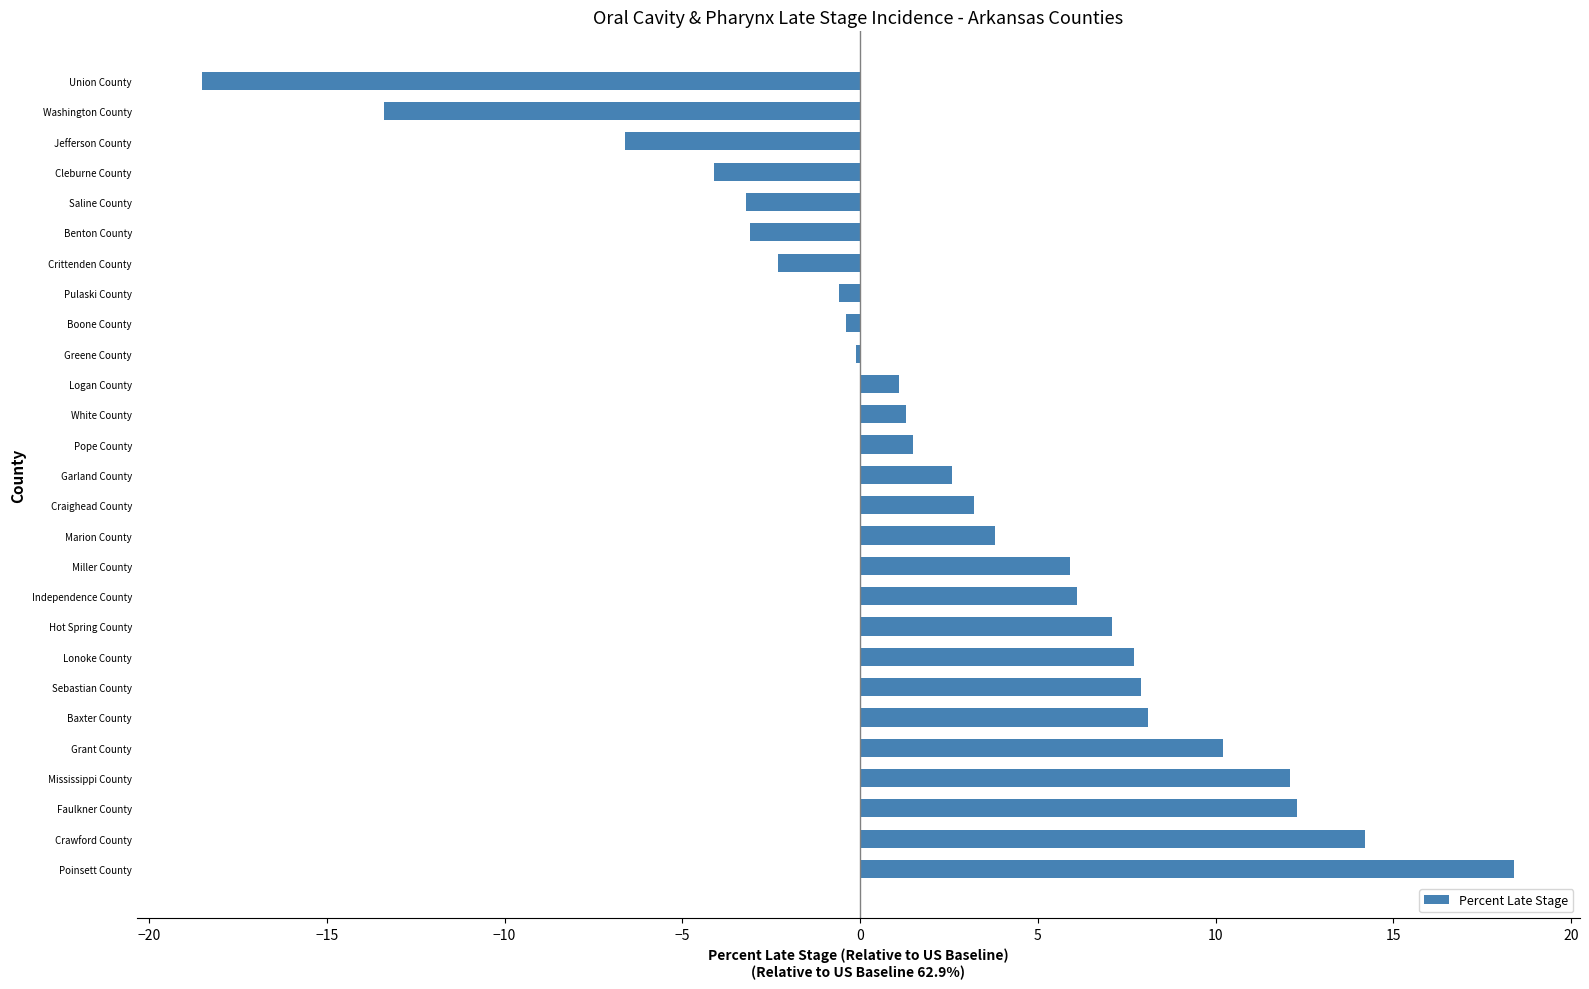

Read the value at Craighead County.

3.2